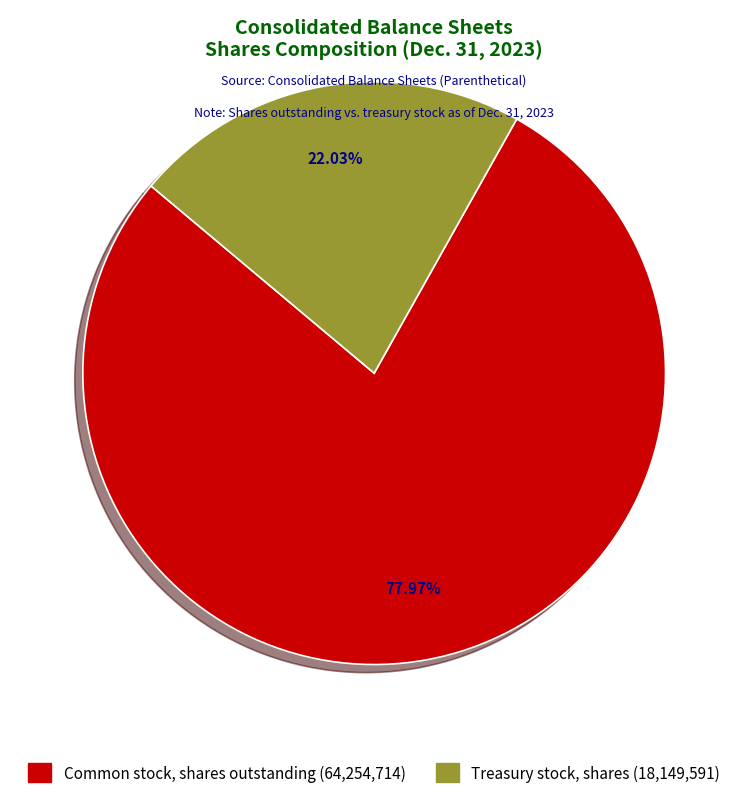

Count the number of slices in the pie.

2